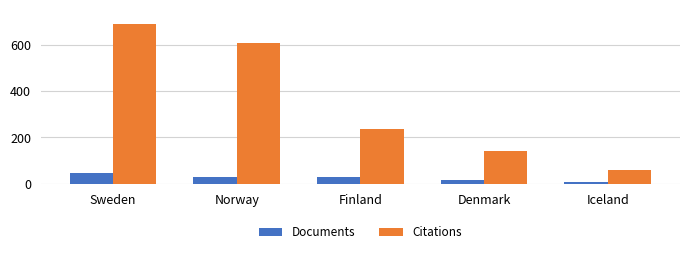

Which series changed the most between Norway and Denmark?

Citations